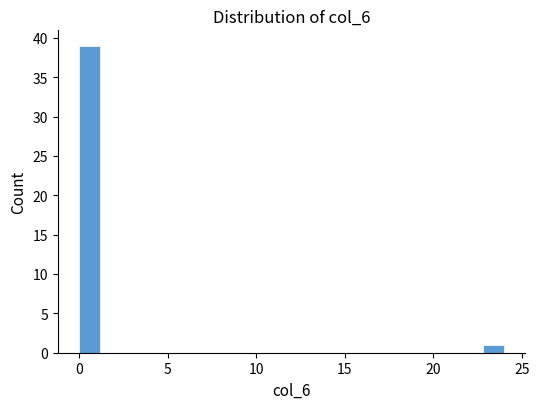

Around what value on the x-axis is the tallest bar? Give the approximate position of its centre, as read against the axis.

0.5